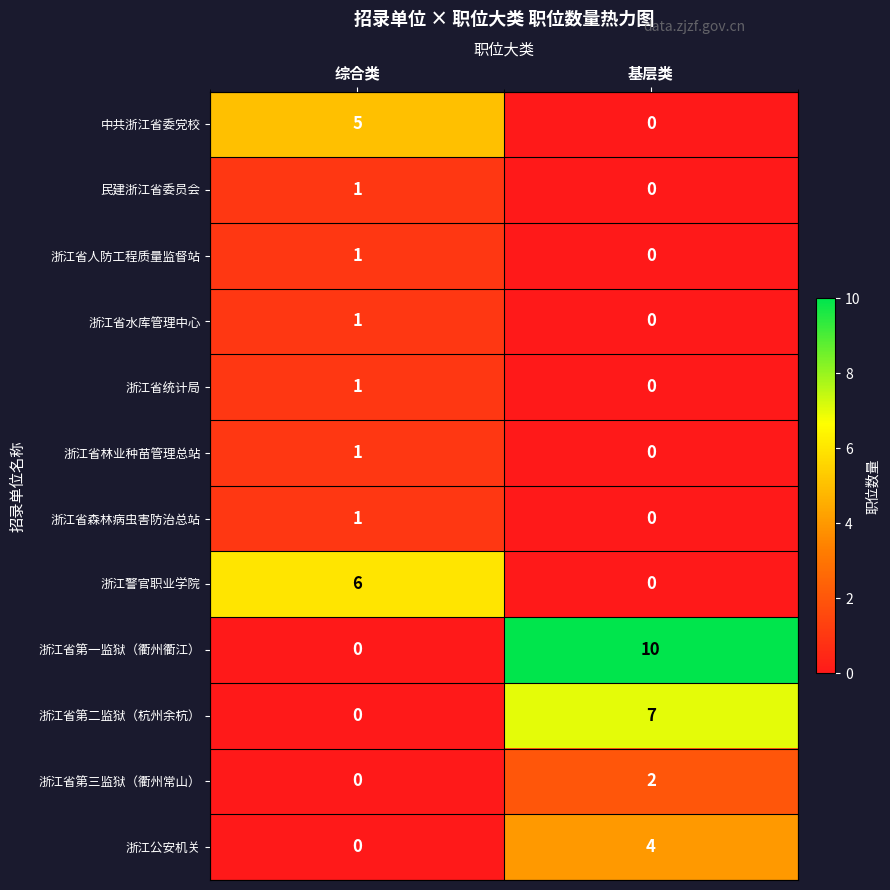

What is the sum of all 浙江警官职业学院 values?

6